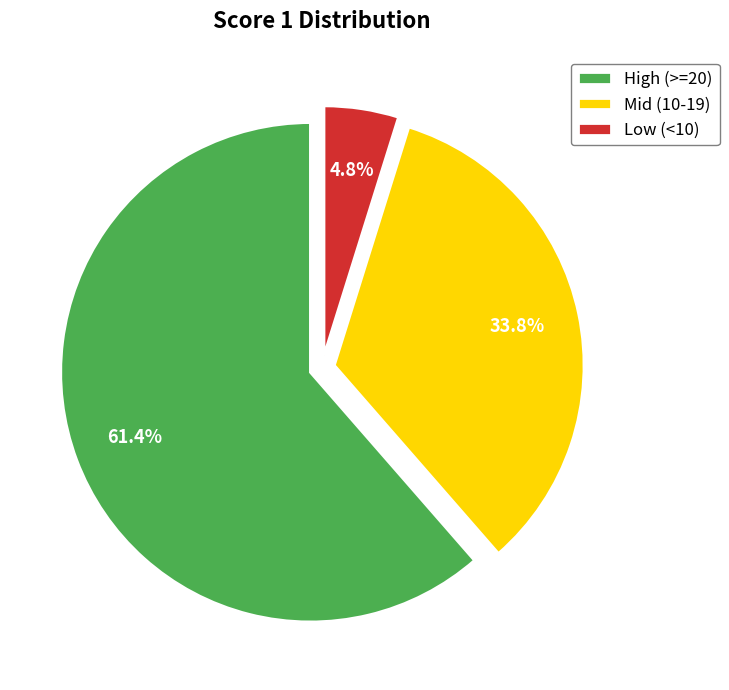

Is Mid (10-19) the majority of the pie?

No